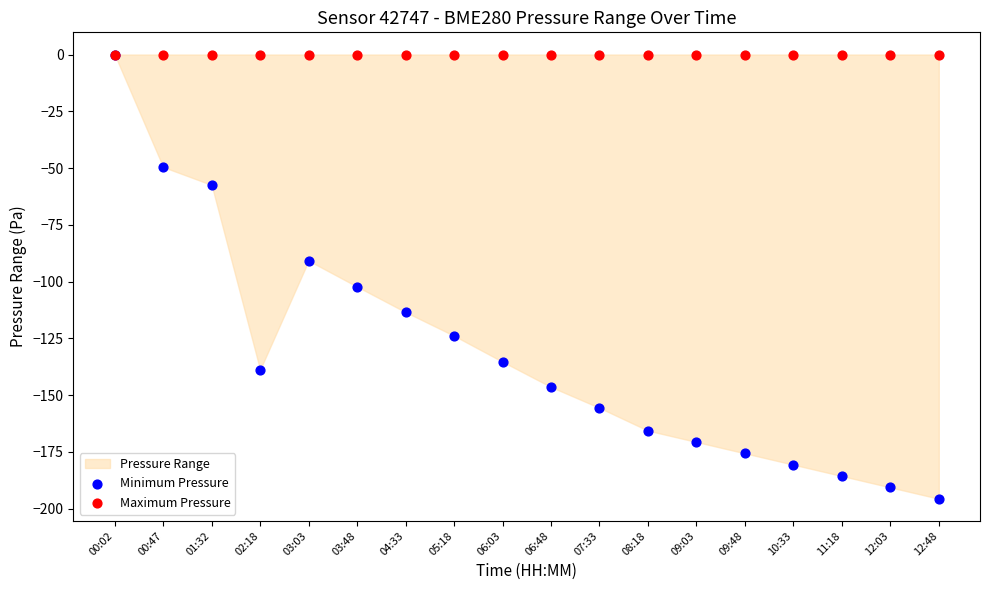

Which series has the widest spread of Y values?

Minimum Pressure